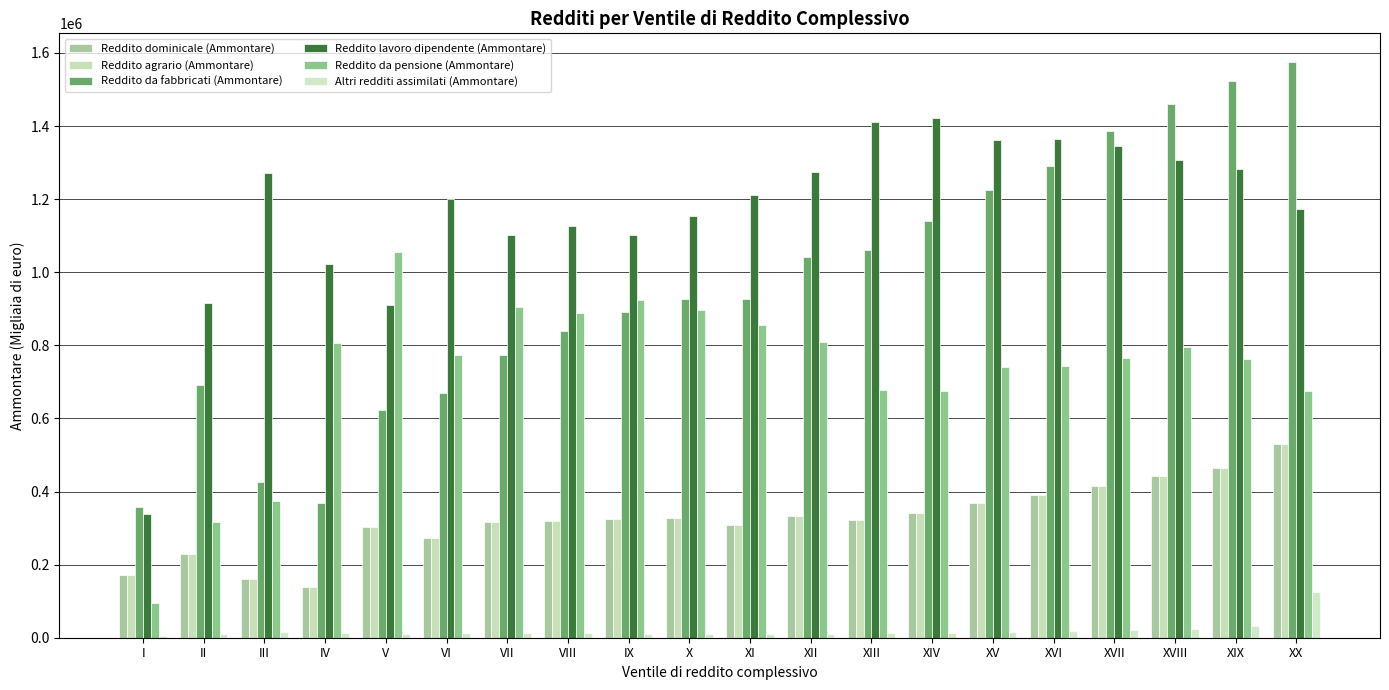

Is it true that Reddito dominicale (Ammontare) equals 315665 at VII?

True